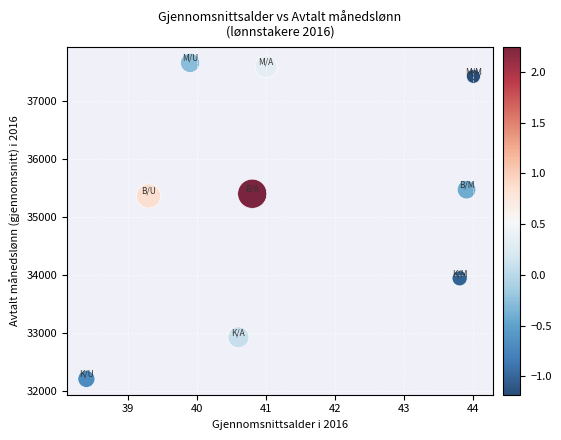

What is the range of Y values (max minus min)?

5455